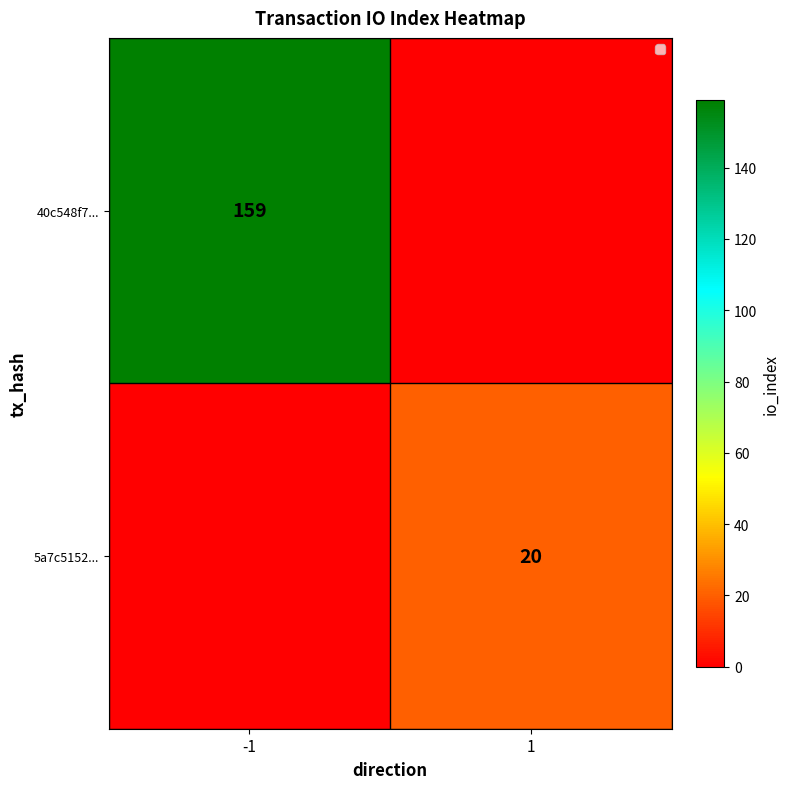

At how many categories does at least one series exceed 99?

1